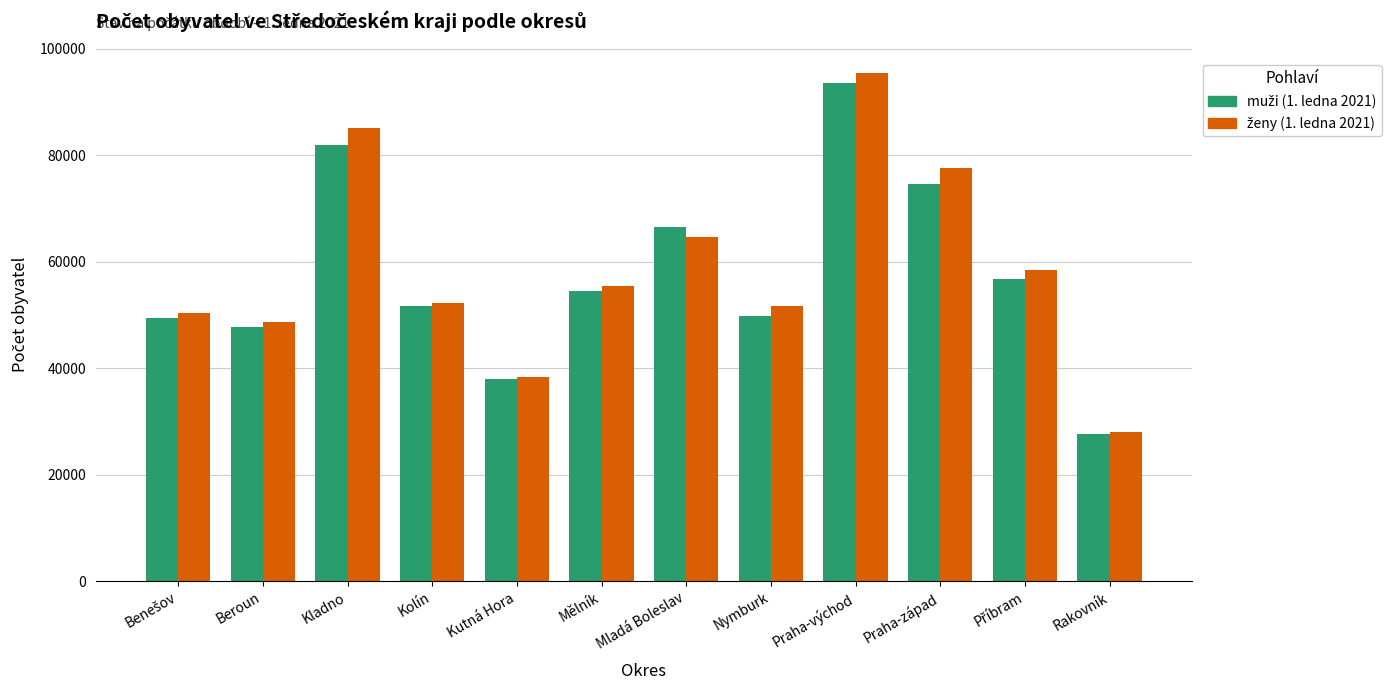

What is the total value across all series at Rakovník?

55737